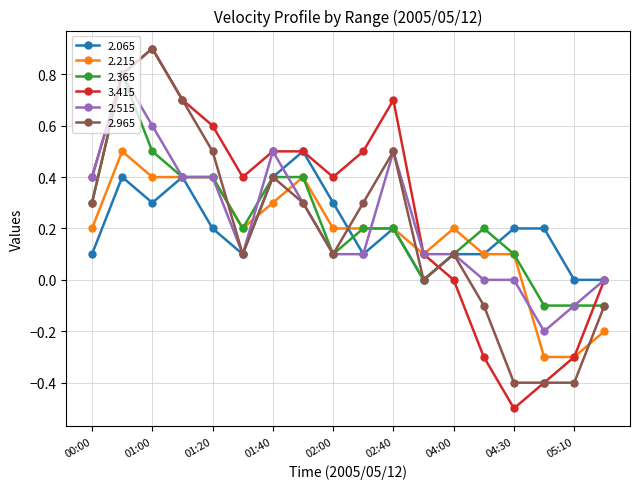

What is the difference between the maximum and minimum values in the 2.065 series?

0.5